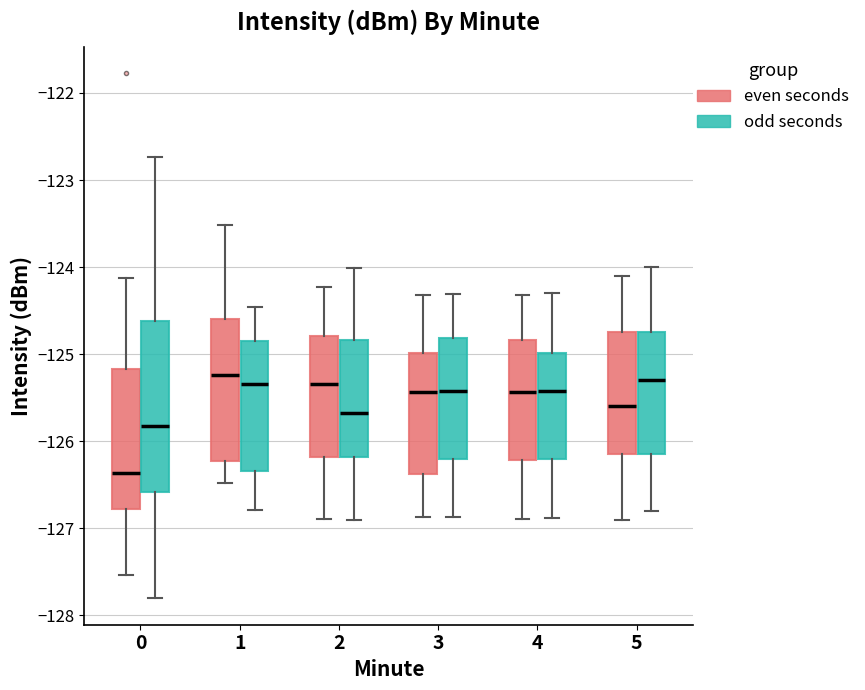

Reading left to right, transcribe this box plot: for each box, give where its median line is, the range the box spans, and where its two whiskers end, as read against the y-axis. The values are not printed on the chart, so give them approximately, as read against the axis.

0 (even seconds): median -126.4, box -126.8 to -125.2, whiskers -127.5 to -124.1
0 (odd seconds): median -125.8, box -126.6 to -124.6, whiskers -127.8 to -122.7
1 (even seconds): median -125.2, box -126.2 to -124.6, whiskers -126.5 to -123.5
1 (odd seconds): median -125.3, box -126.3 to -124.8, whiskers -126.8 to -124.5
2 (even seconds): median -125.3, box -126.2 to -124.8, whiskers -126.9 to -124.2
2 (odd seconds): median -125.7, box -126.2 to -124.8, whiskers -126.9 to -124.0
3 (even seconds): median -125.4, box -126.4 to -125.0, whiskers -126.9 to -124.3
3 (odd seconds): median -125.4, box -126.2 to -124.8, whiskers -126.9 to -124.3
4 (even seconds): median -125.4, box -126.2 to -124.8, whiskers -126.9 to -124.3
4 (odd seconds): median -125.4, box -126.2 to -125.0, whiskers -126.9 to -124.3
5 (even seconds): median -125.6, box -126.1 to -124.7, whiskers -126.9 to -124.1
5 (odd seconds): median -125.3, box -126.2 to -124.8, whiskers -126.8 to -124.0